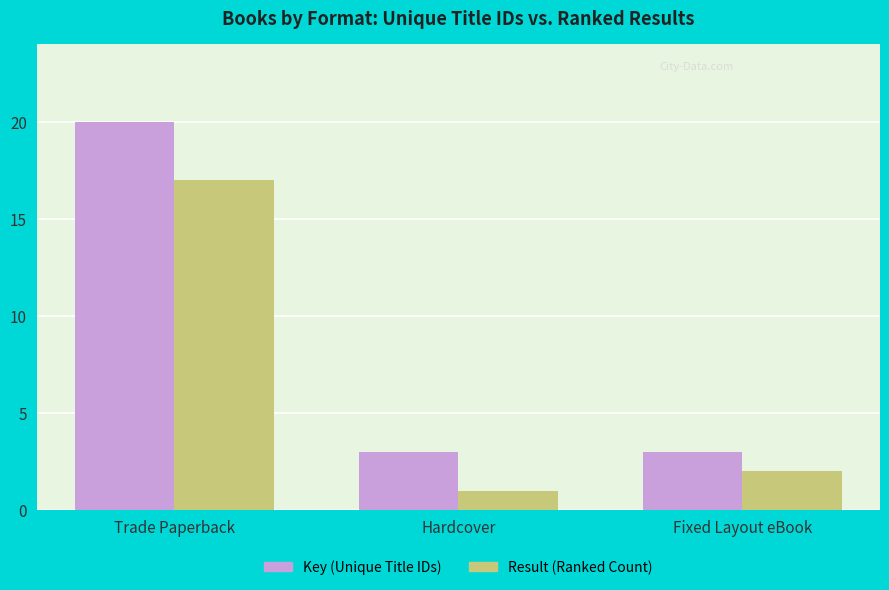

Which series changed the most between Trade Paperback and Hardcover?

Key (Unique Title IDs)